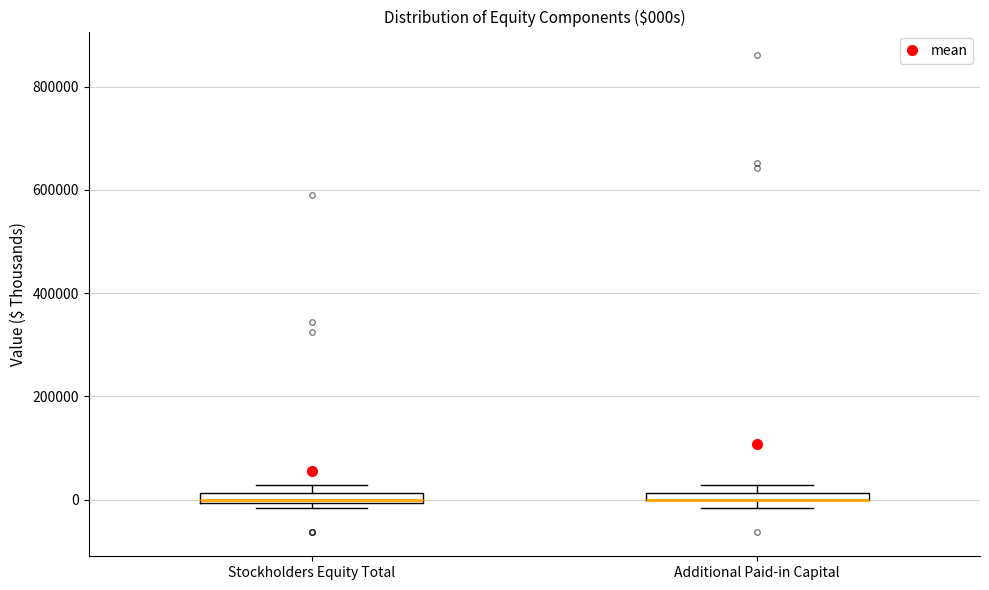

Where is the upper edge of the box for Stockholders Equity Total on the y-axis? The values are not printed on the chart, so give them approximately, as read against the axis.

20000